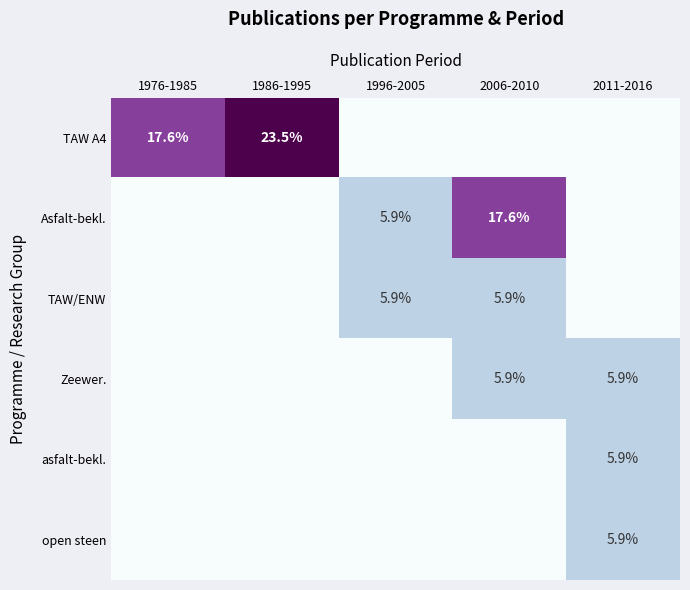

Which series changed the most between 1976-1985 and 1996-2005?

TAW A4